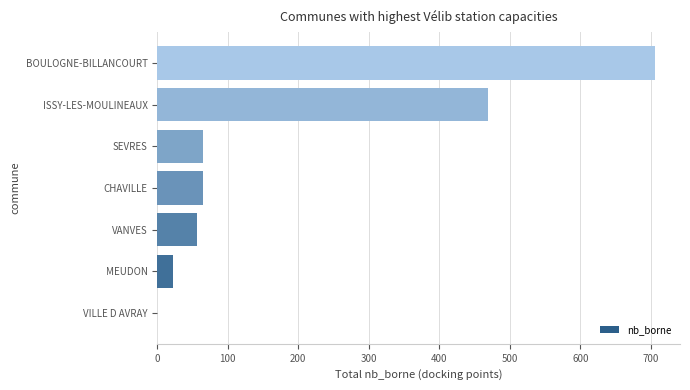

Is it true that the value at SEVRES is 65?

True